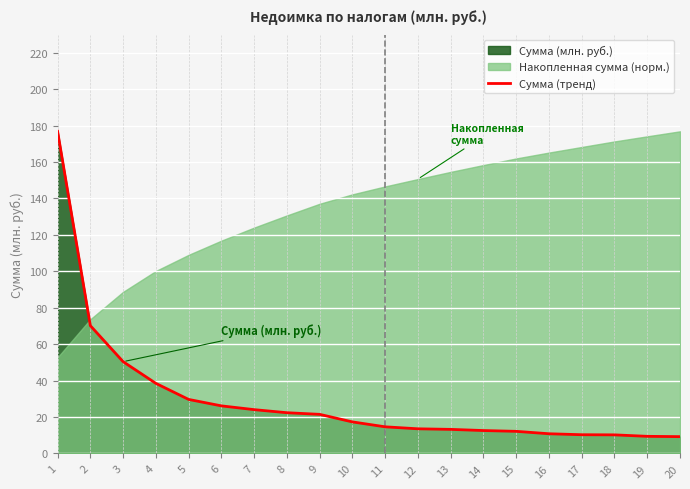

Between 20 and 9, which is larger?

9